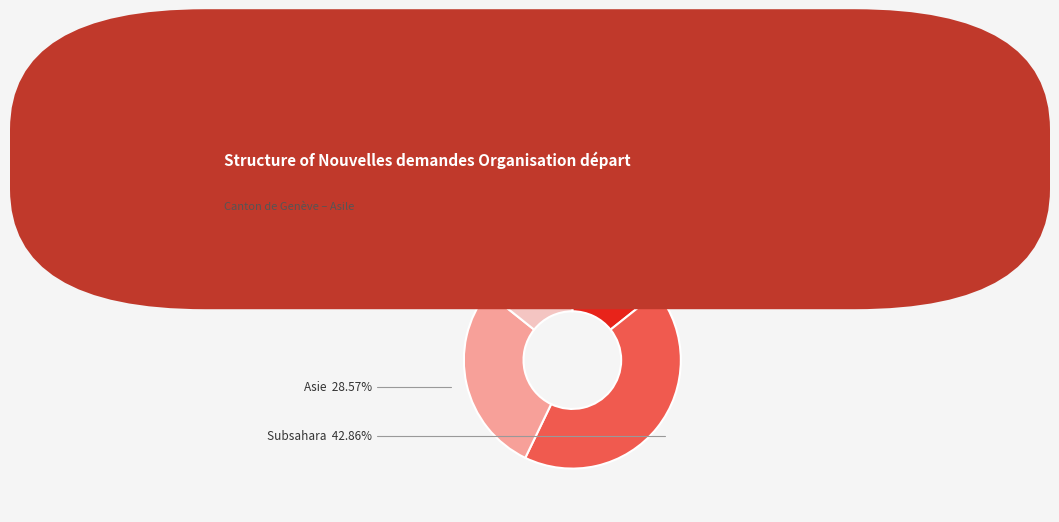

Is there any slice that represents more than half of the pie?

No